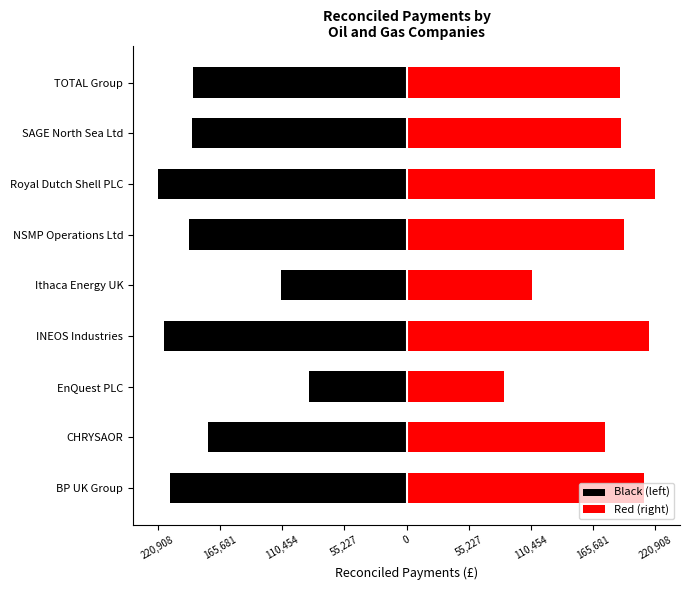

Between BP UK Group and INEOS Industries, which series saw the biggest shift?

Black (left)